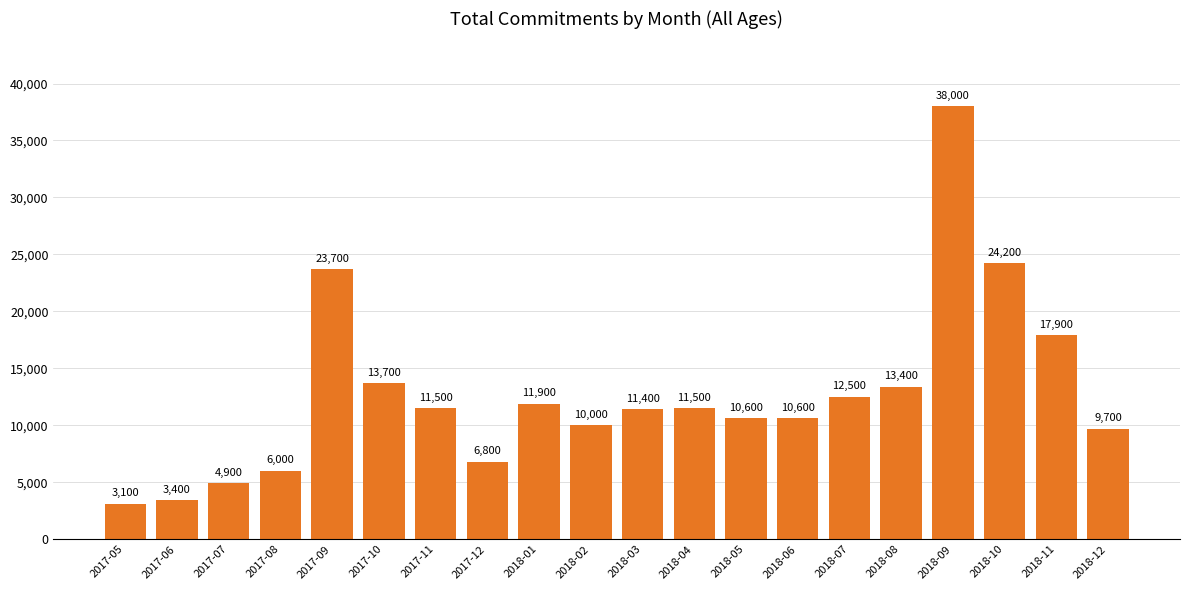

What is the ratio of the value at 2017-07 to the value at 2018-06?

0.5